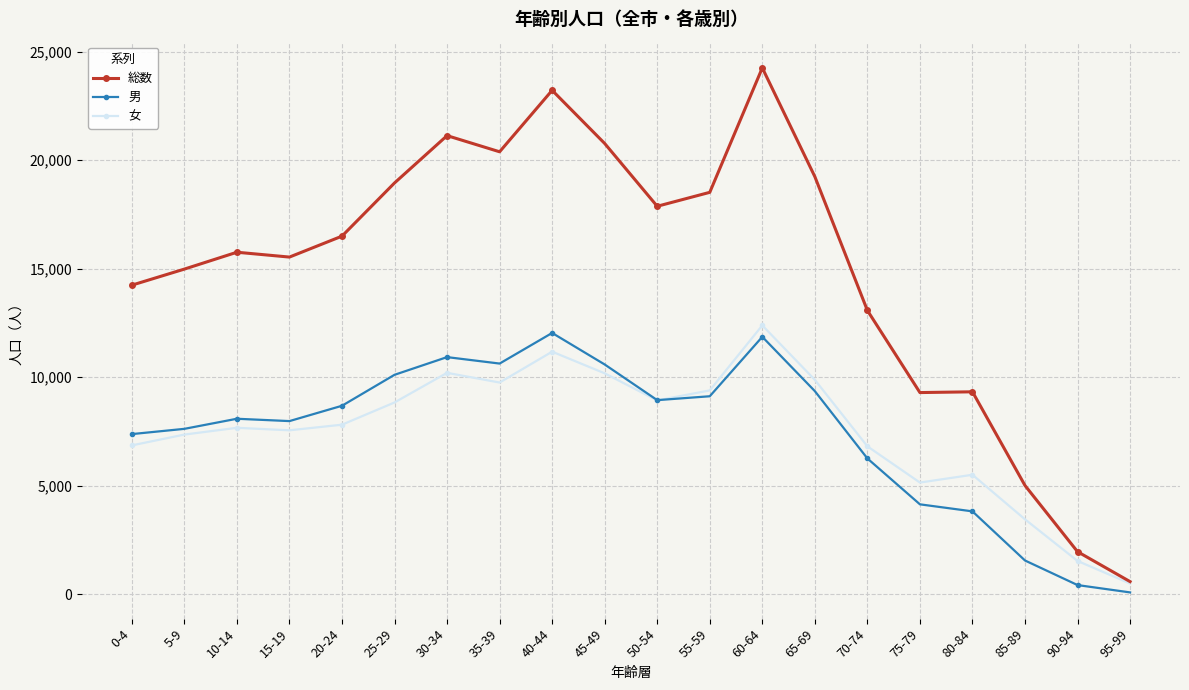

Is it true that 総数 equals 4141 at 80-84?

False